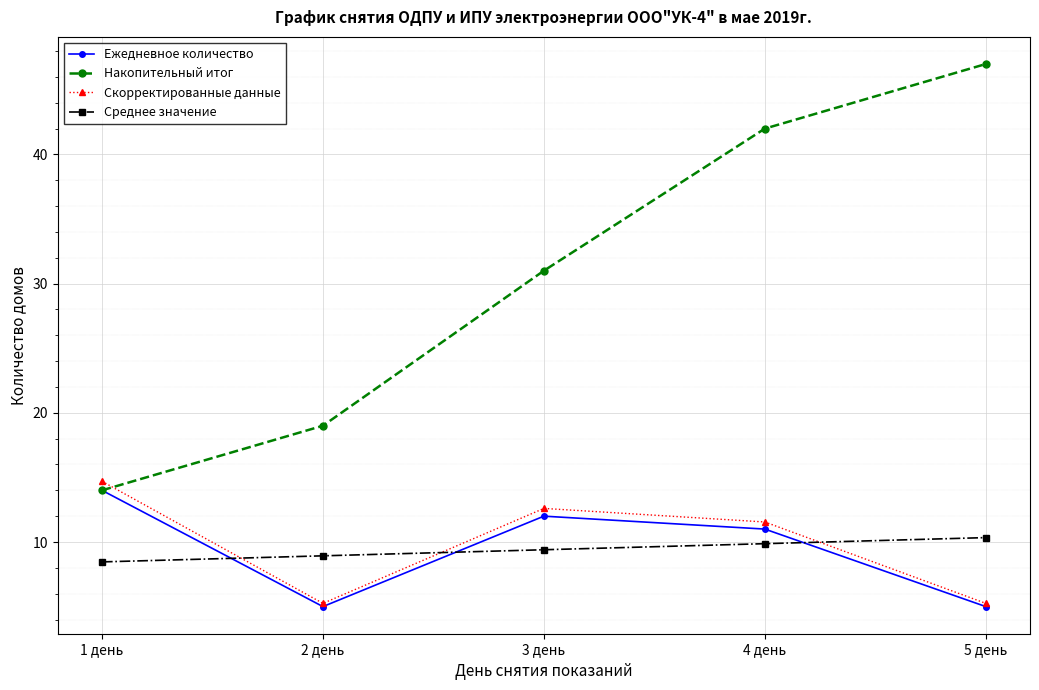

How many data points does each series have?

5